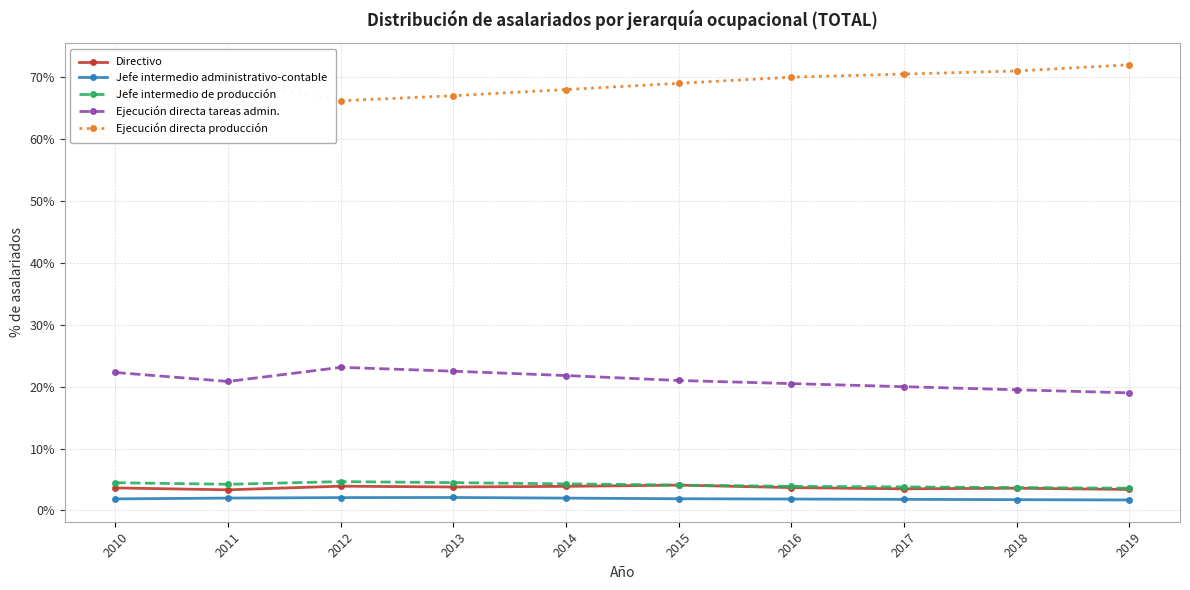

True or false: Directivo has a value of 1.2 at 2018.

False